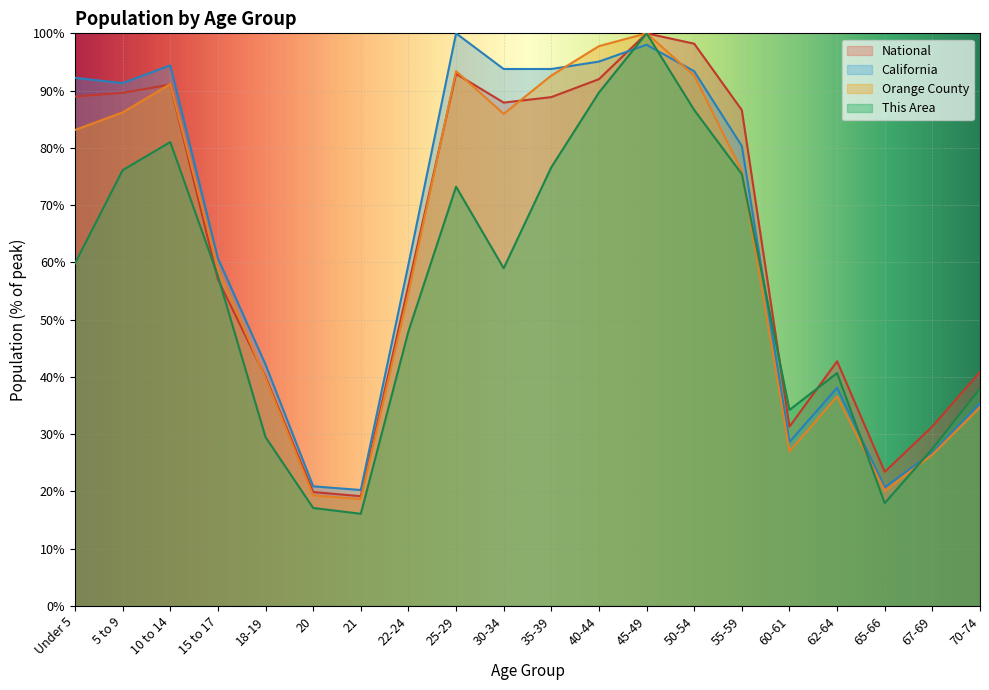

What is the total value across all series at 25-29?

359.5